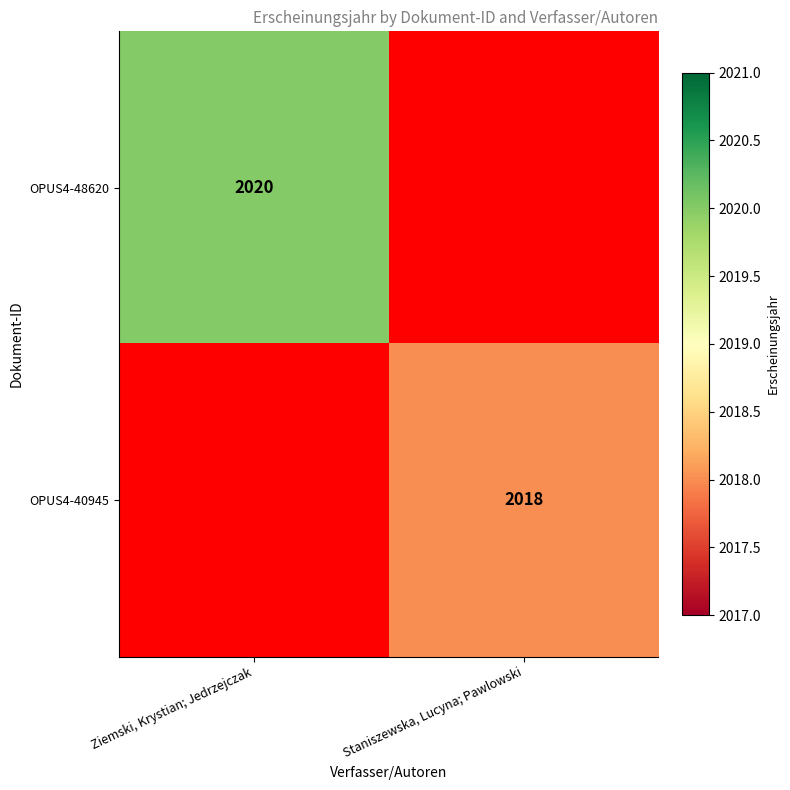

The OPUS4-40945 series shows 3069 at Staniszewska, Lucyna; Pawlowski. True or false?

False